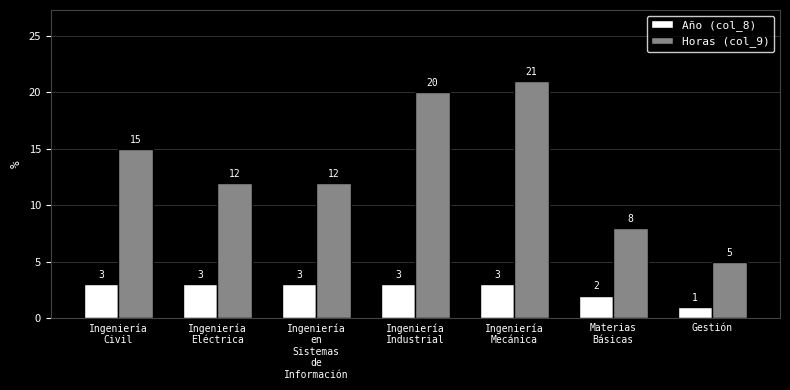

Which series changed the most between Ingeniería
en
Sistemas
de
Información and Ingeniería
Mecánica?

Horas (col_9)